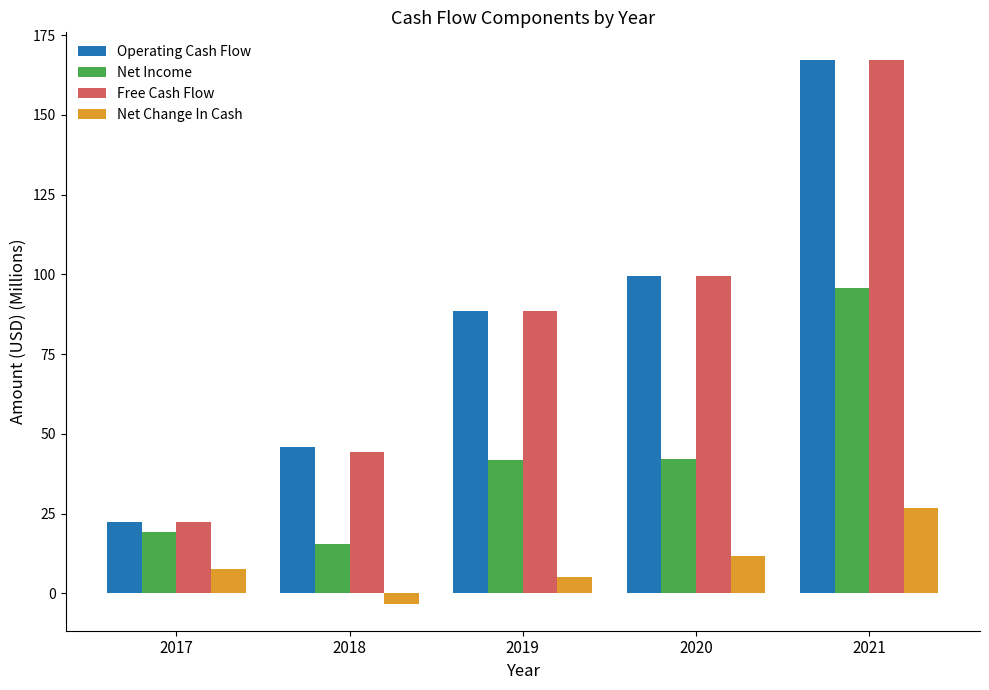

What is the spread (max minus min) of values at 2017?

15.0